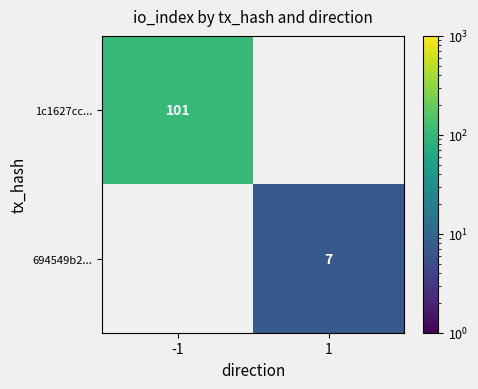

The value of 694549b2... at 1 is 10. True or false?

False